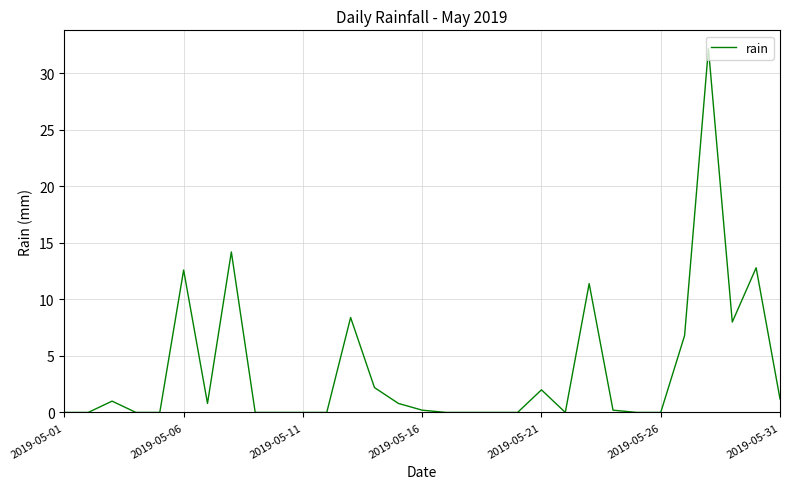

Is this an area chart (filled region under the line)?

No